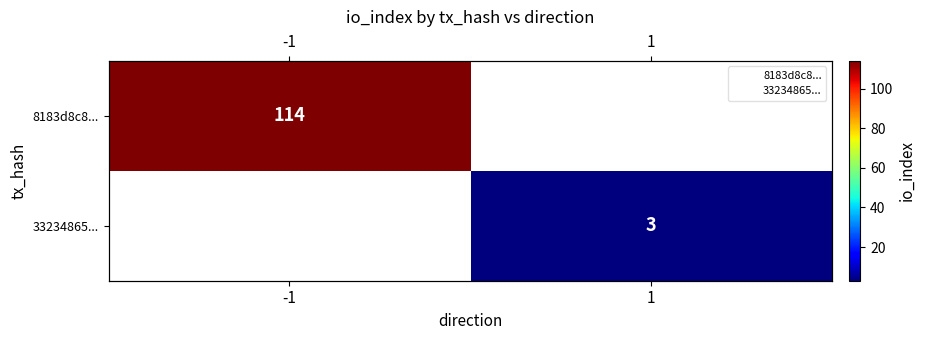

Is it true that 33234865... equals 5.4 at 1?

False